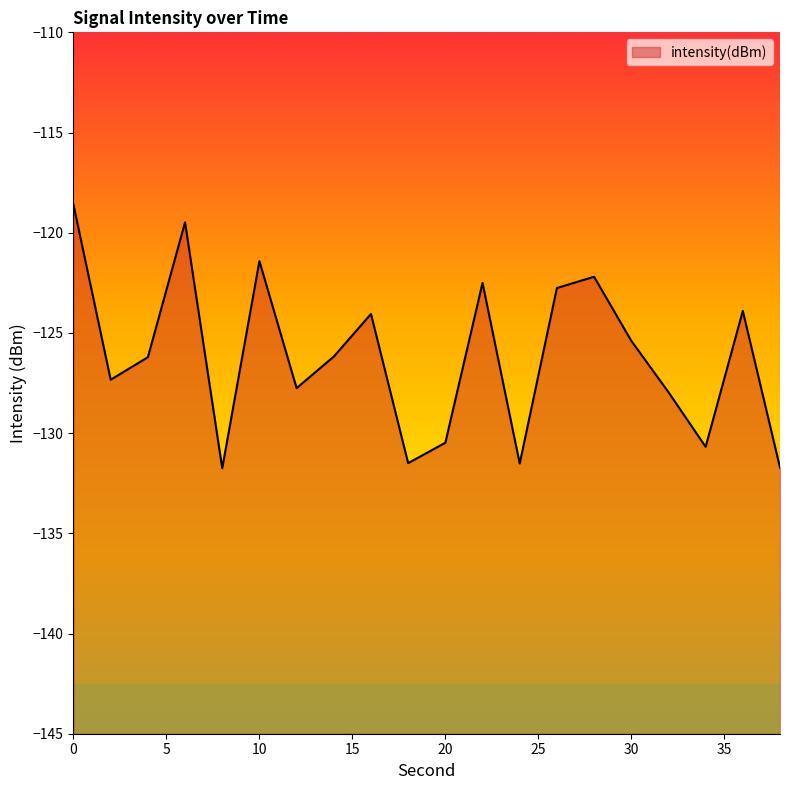

True or false: there are more than 2 points higher than both neighbors.

True